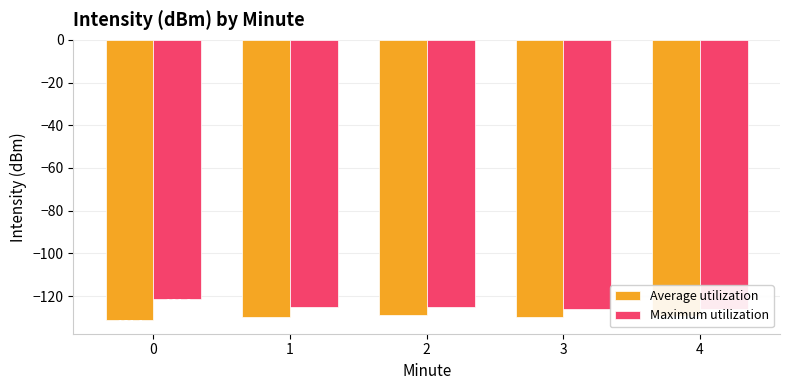

True or false: Average utilization has a value of -129.8 at 1.

True